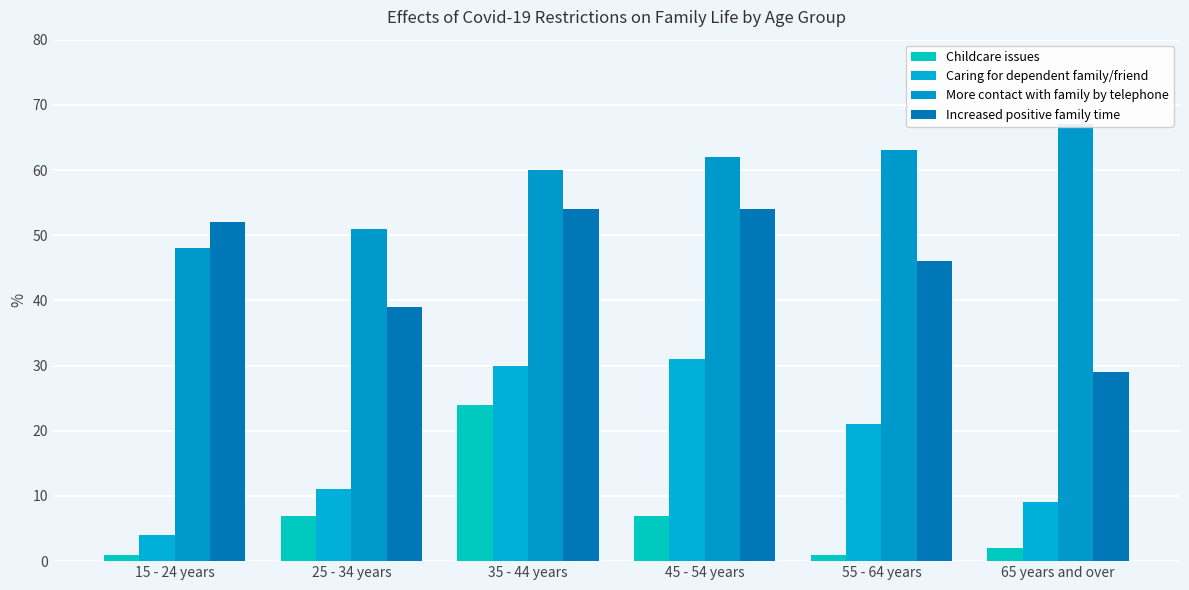

Which series changed the most between 35 - 44 years and 65 years and over?

Increased positive family time